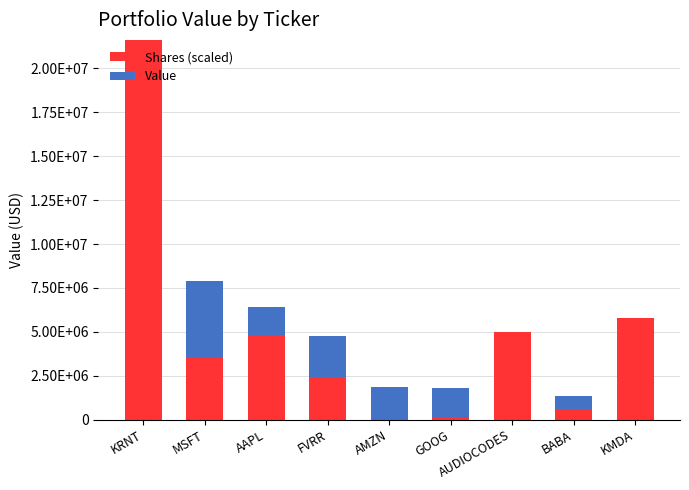

What is the total value across all series at AMZN?

1853000